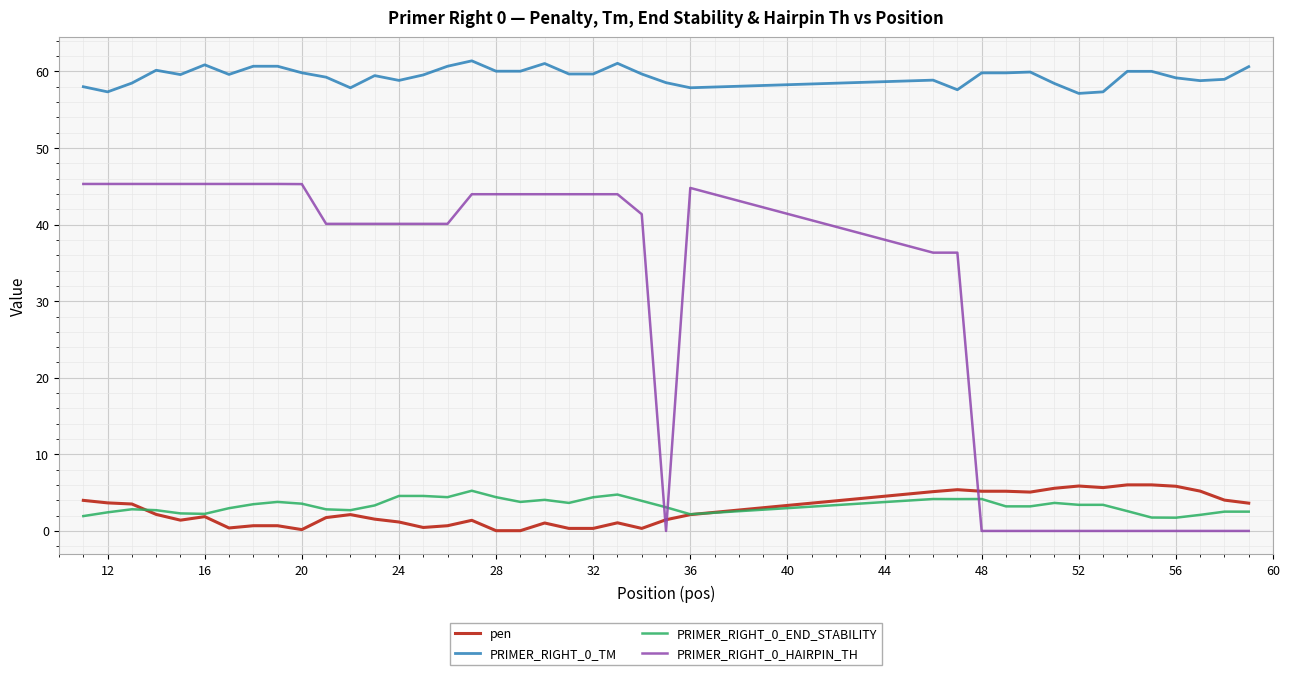

What is the maximum value for pen?

6.0